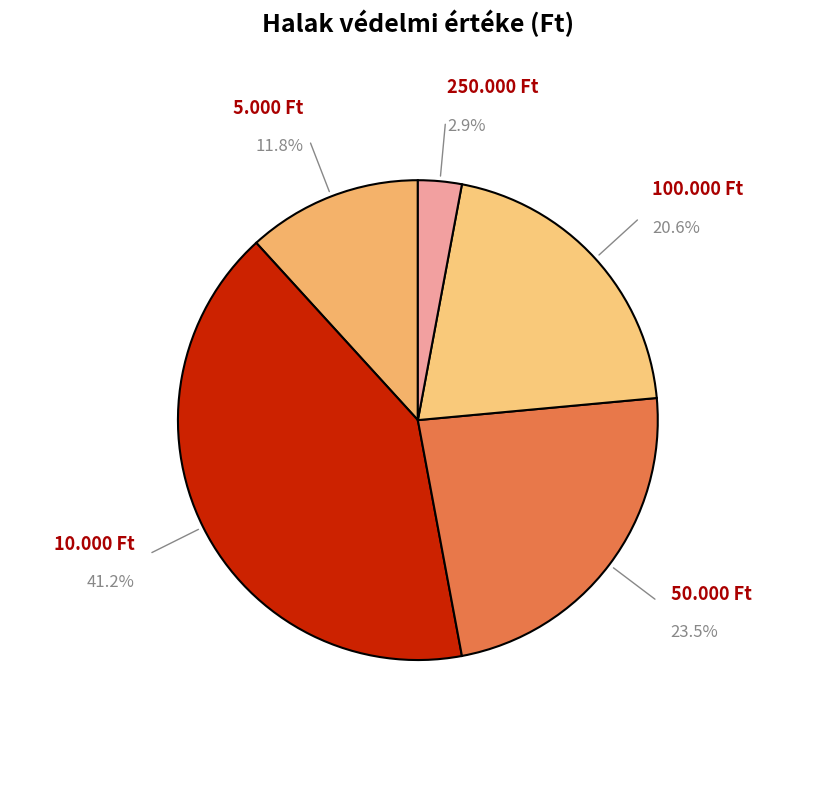

To the nearest percent, what is the average slice percentage?

20%